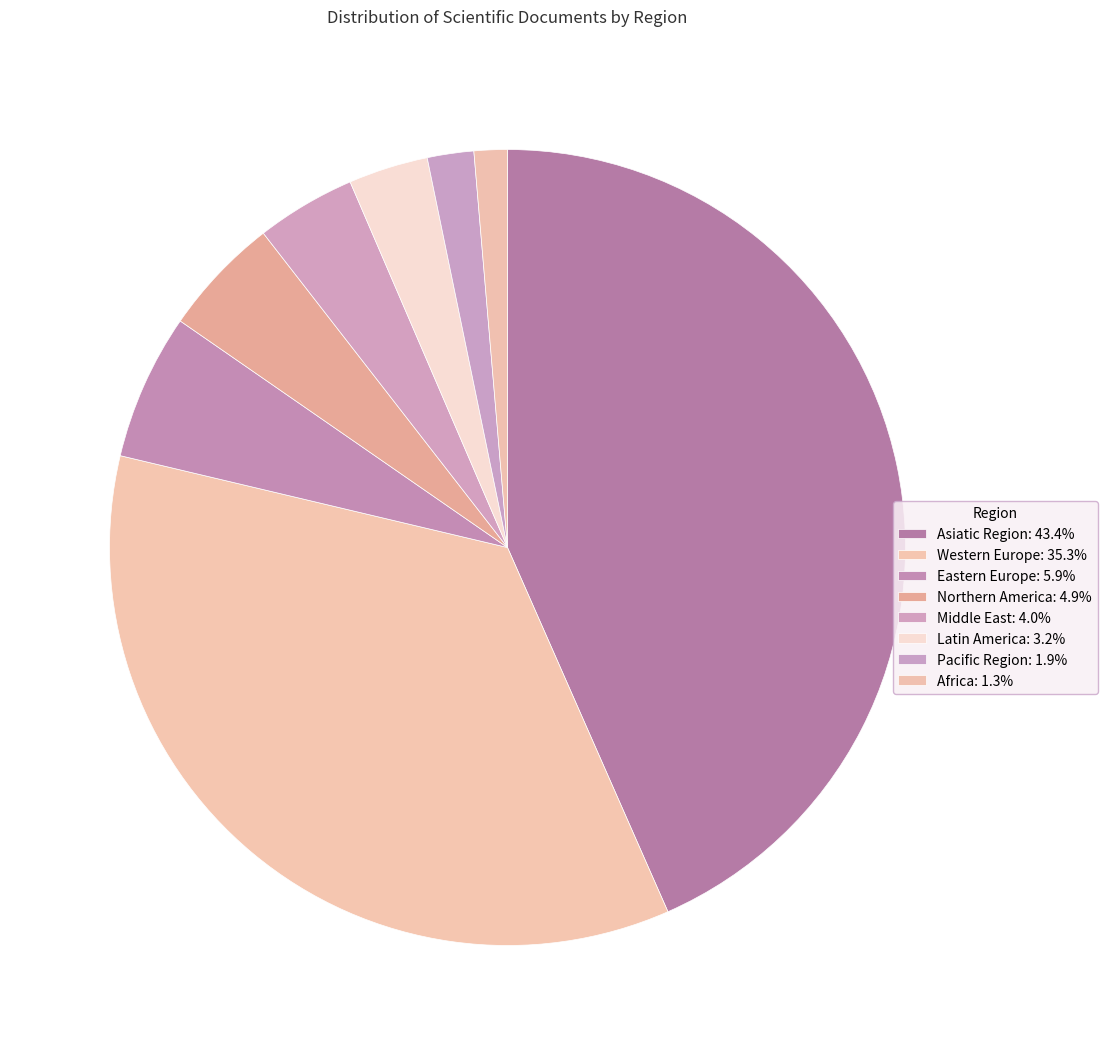

How many segments does this pie chart have?

8